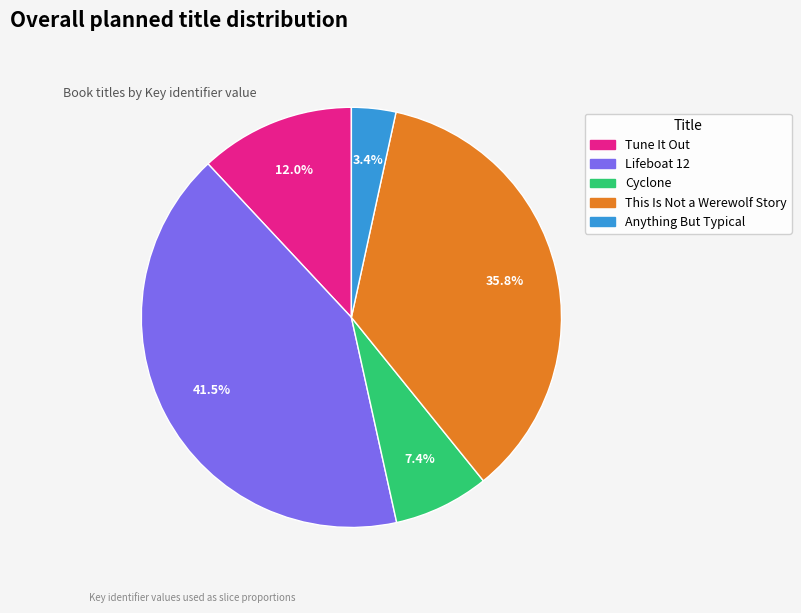

Which category has the smallest portion of the pie?

Anything But Typical